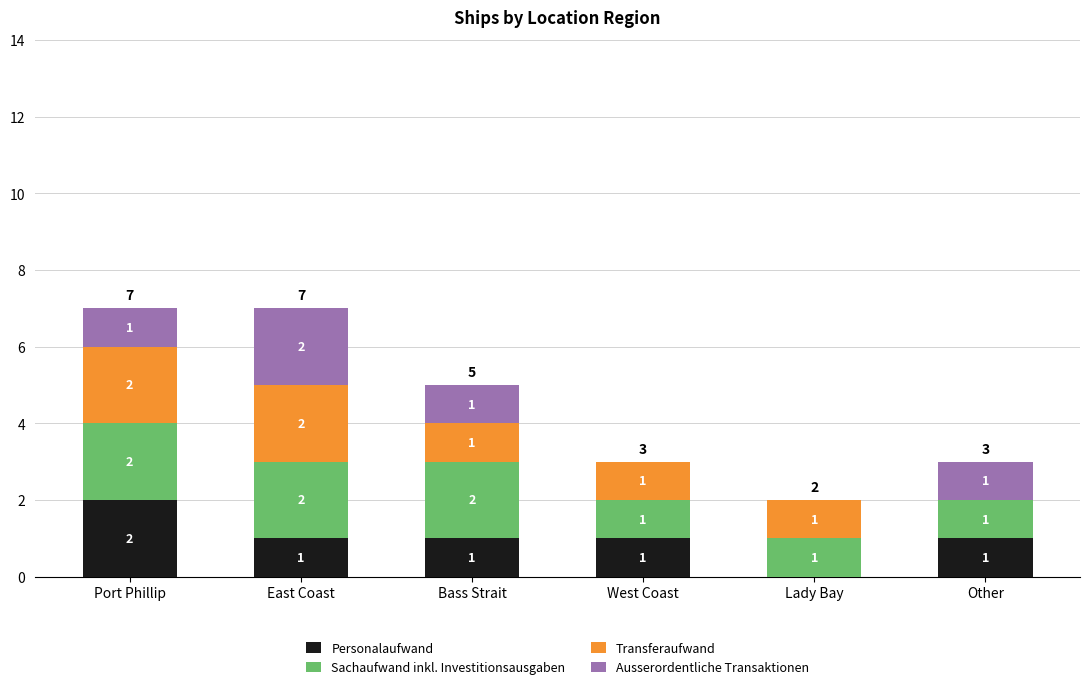

Where does the Personalaufwand series first go above 1?

Port Phillip